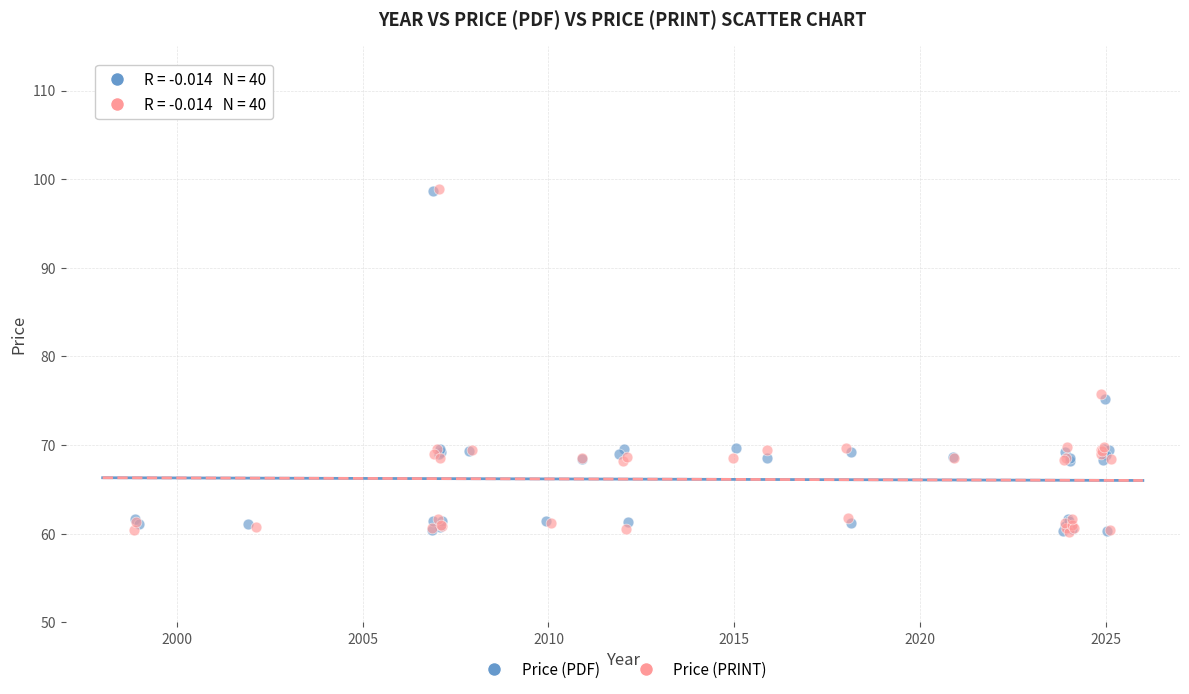

What are all the series names shown in the legend?

Price (PDF), Price (PRINT)